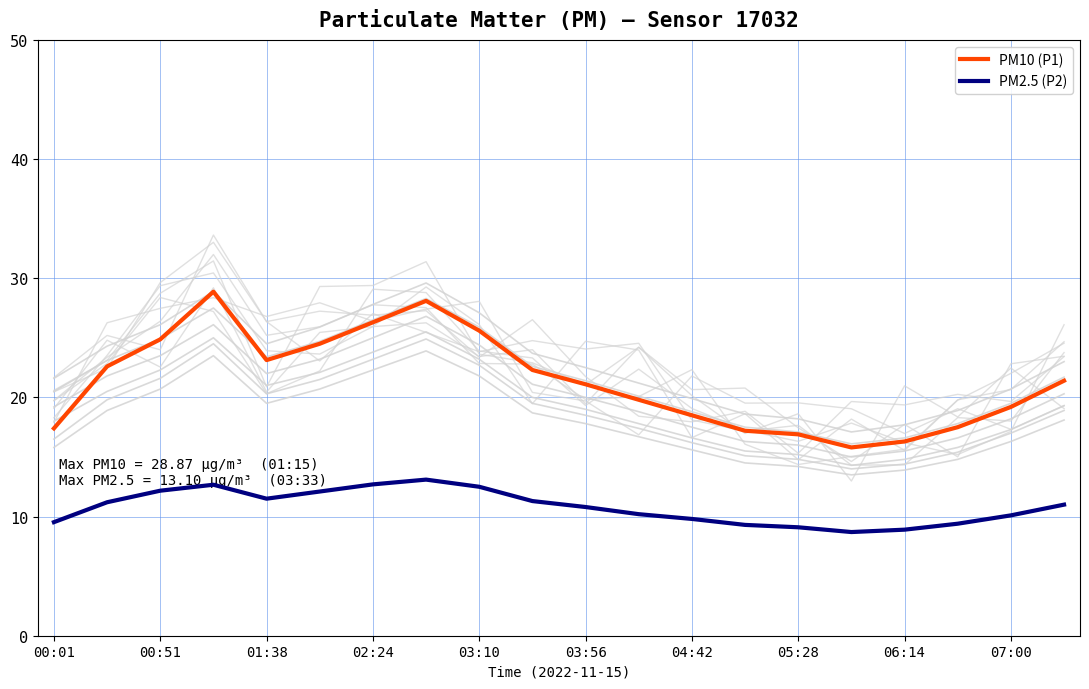

True or false: PM10 (P1) and PM2.5 (P2) intersect in this chart.

False